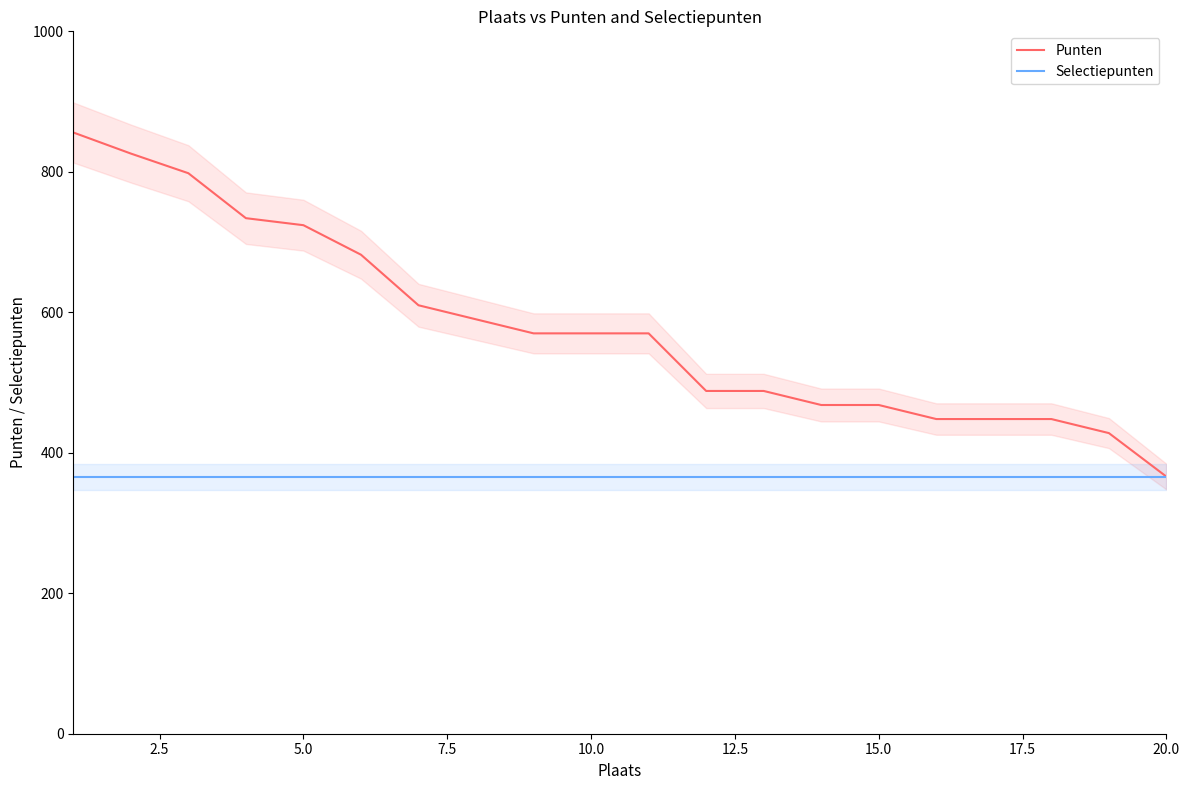

True or false: Selectiepunten has a value of 366 at 15.0.

True